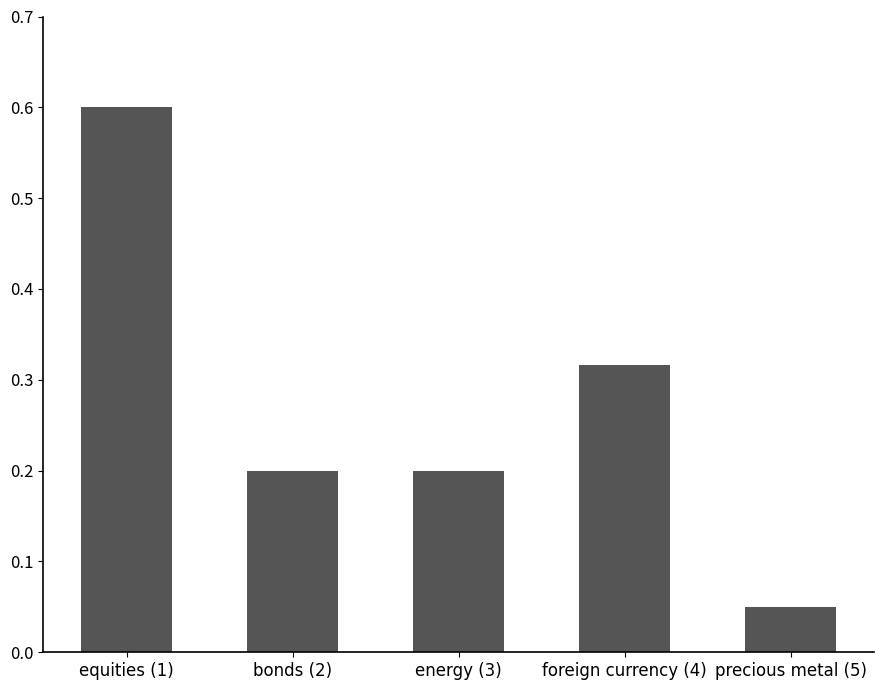

What is the maximum value shown in the chart?

0.6